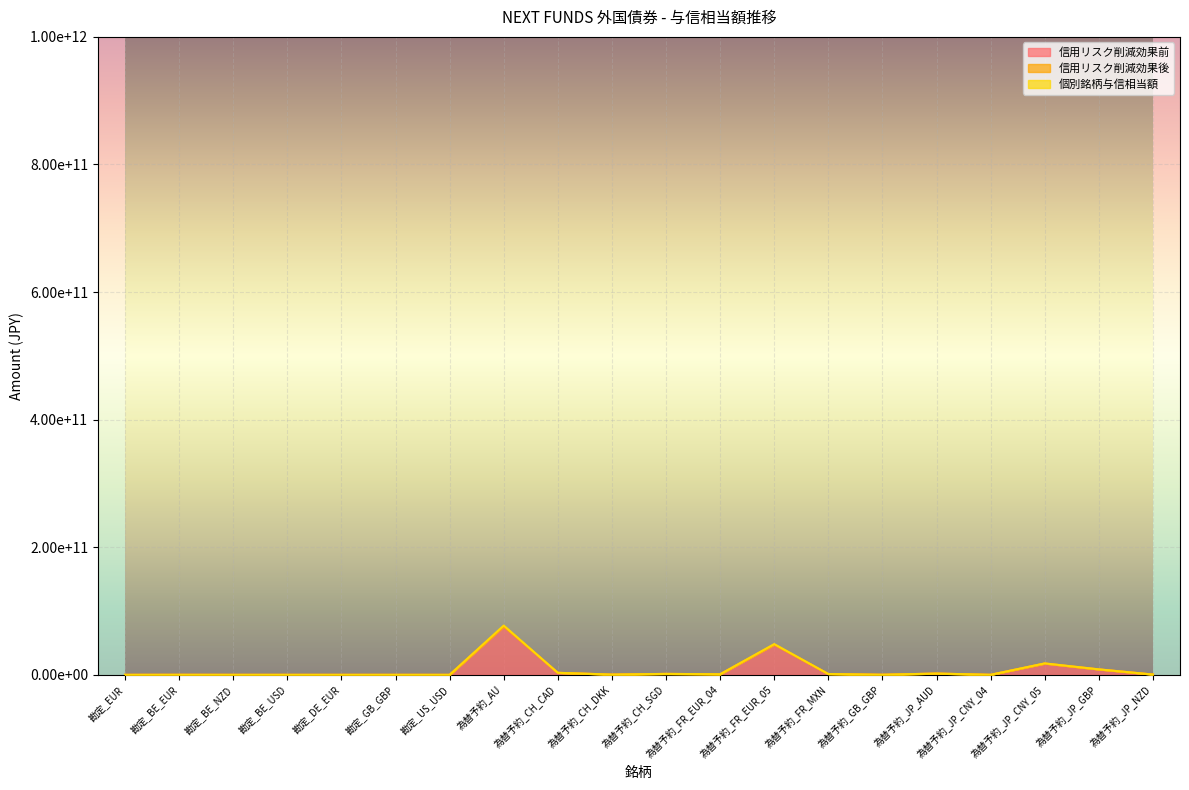

What is the minimum value shown in the chart?

1.0